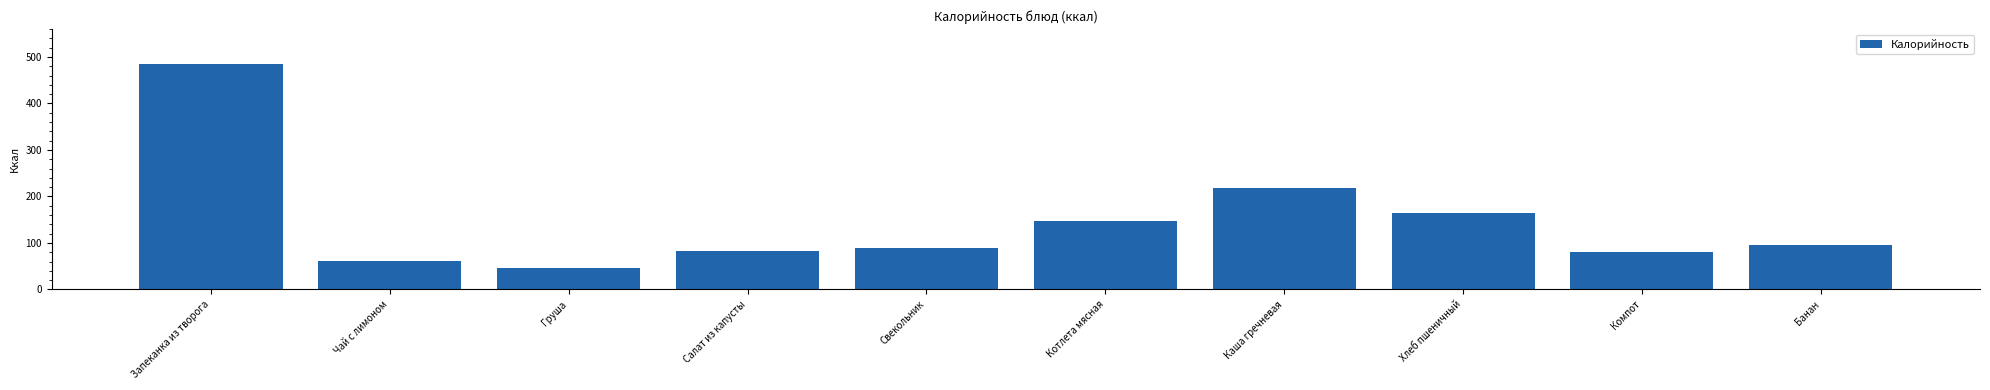

What is the smallest value displayed?

47.0